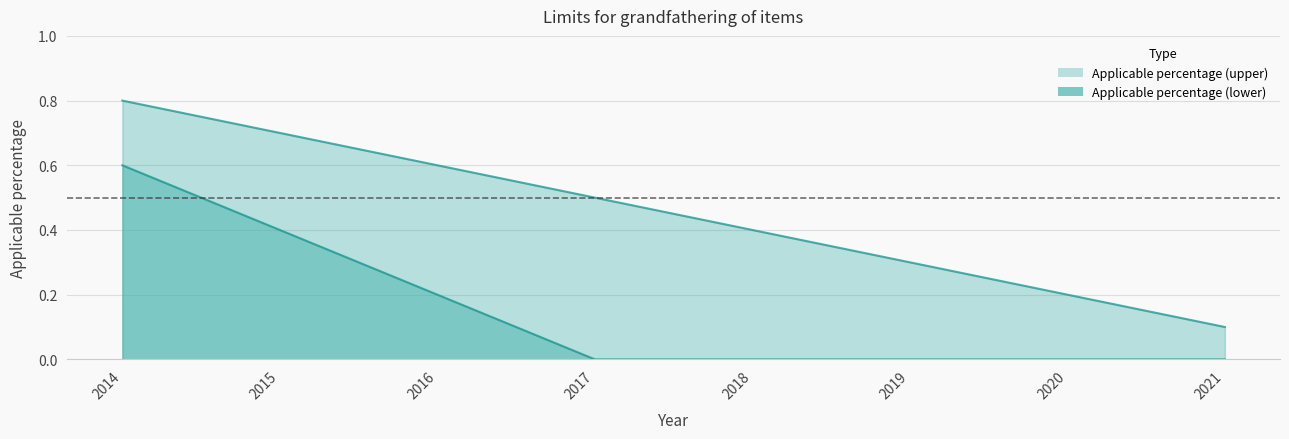

Does the chart have visible grid lines?

Yes